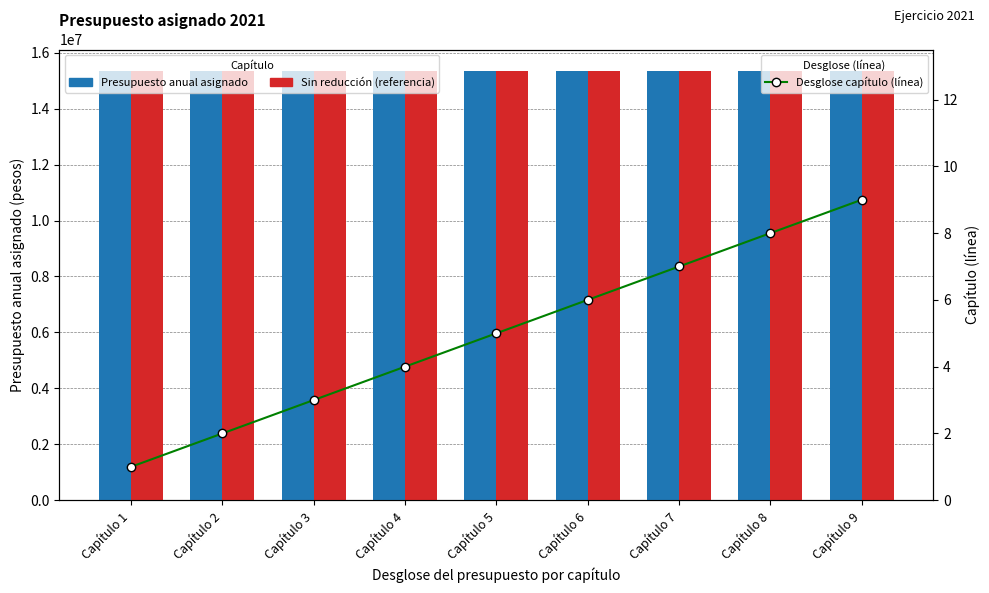

Which category has the highest value in the Presupuesto anual asignado series?

Capítulo 1